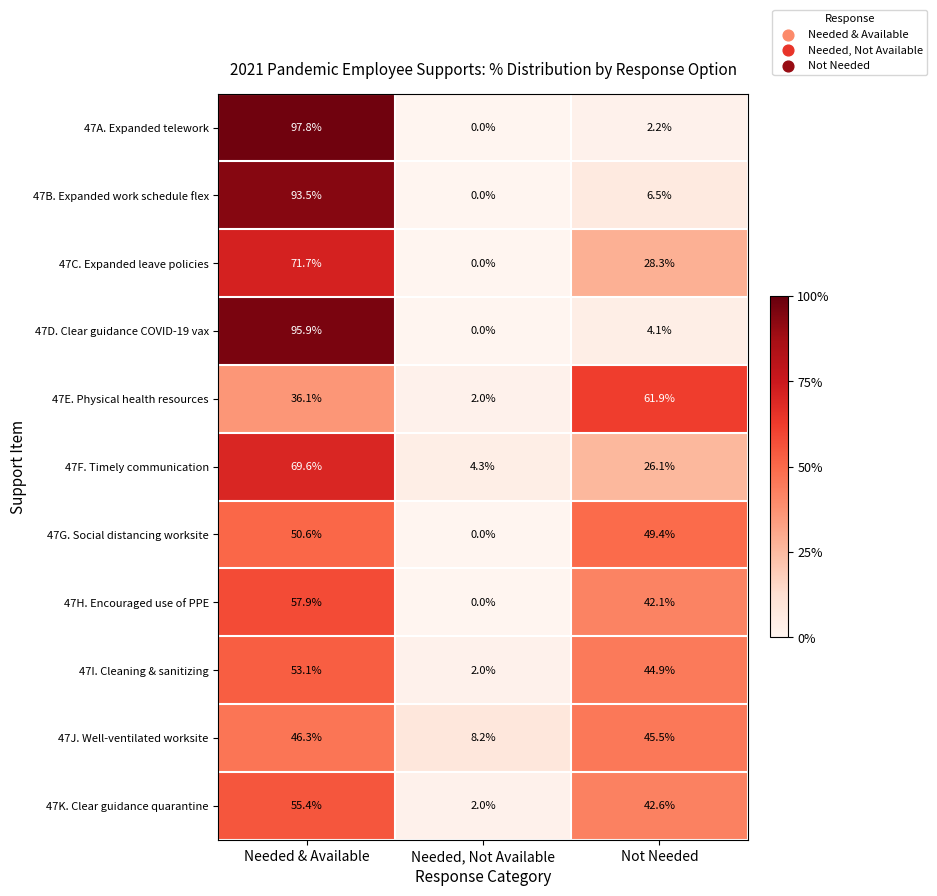

What is the difference between the maximum and second lowest values in the 47E. Physical health resources series?

25.8